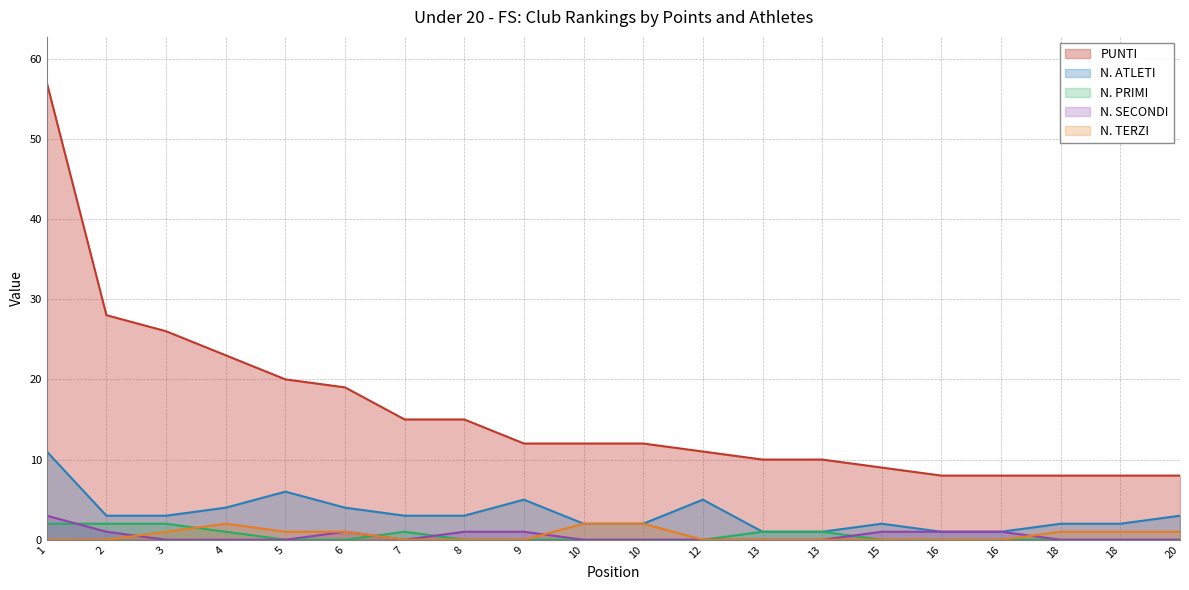

What is the highest value of the N. ATLETI series?

11